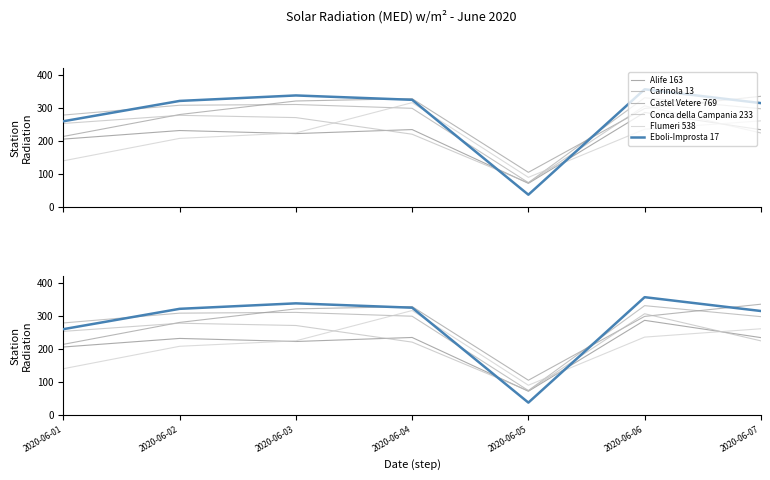

Does the chart display data point markers on the line(s)?

No